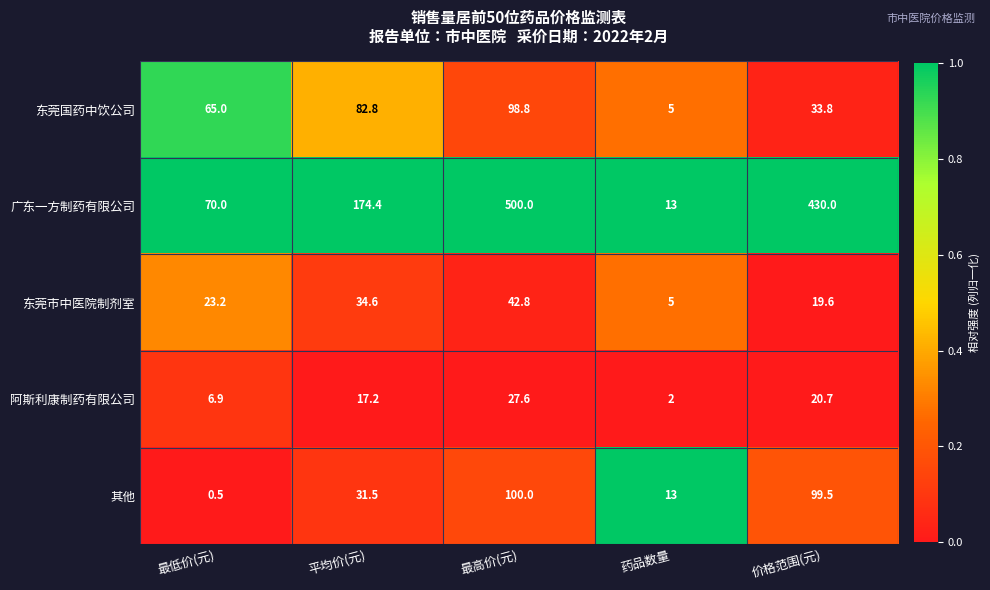

What is the difference between the maximum and second lowest values in the 广东一方制药有限公司 series?

430.0